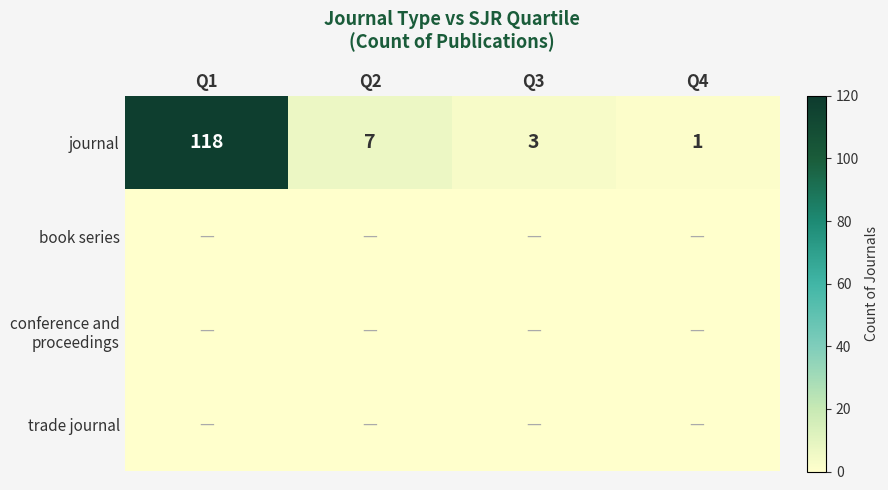

What is the total value across all series at Q3?

3